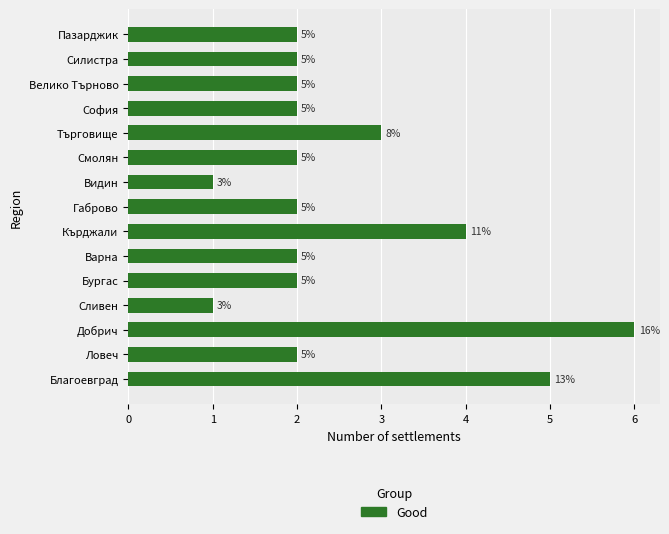

What is the sum of all values?

38